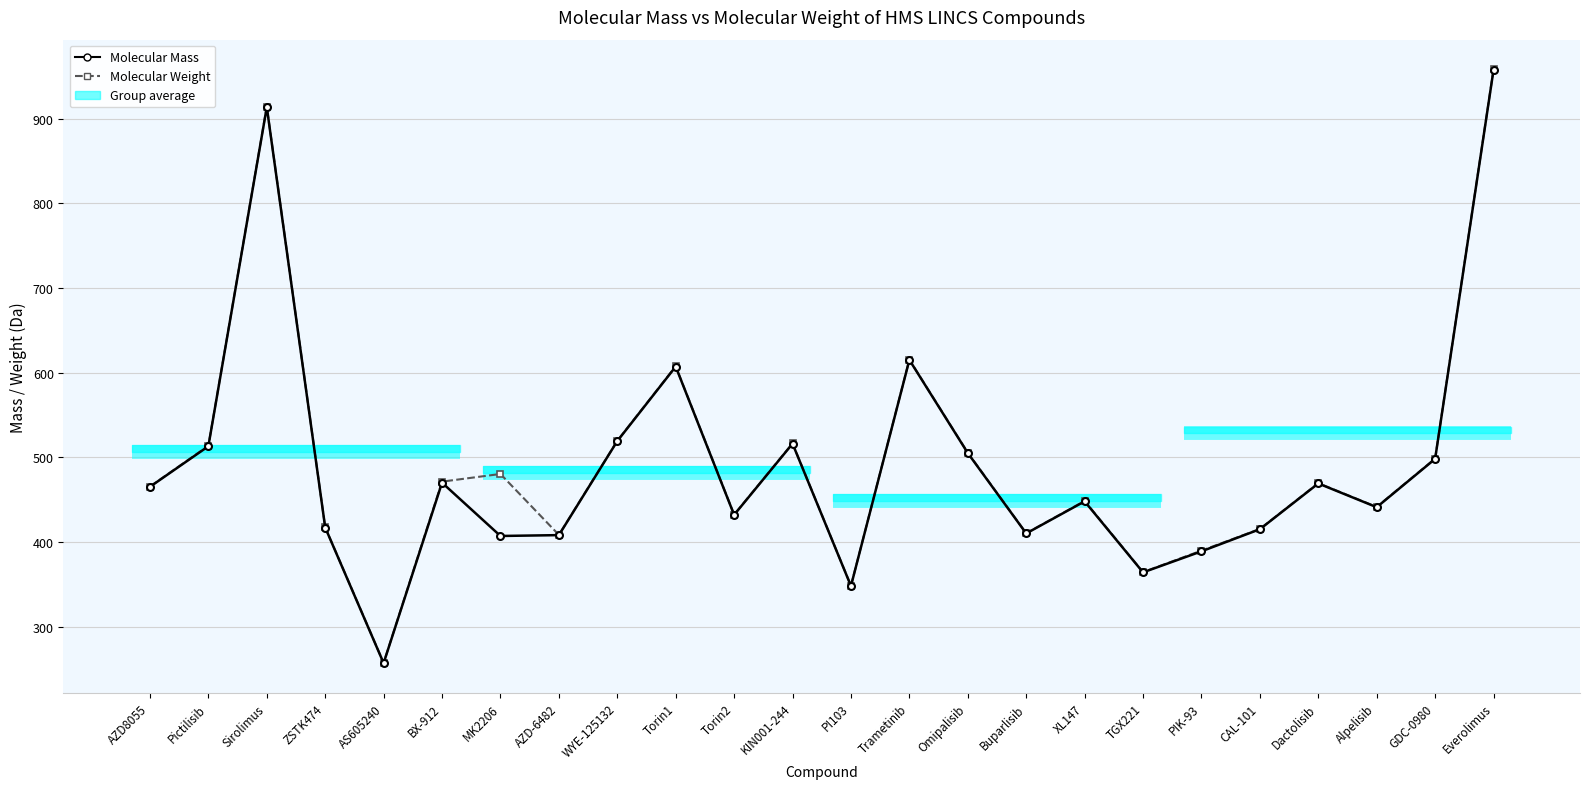

How many data points does each series have?

24